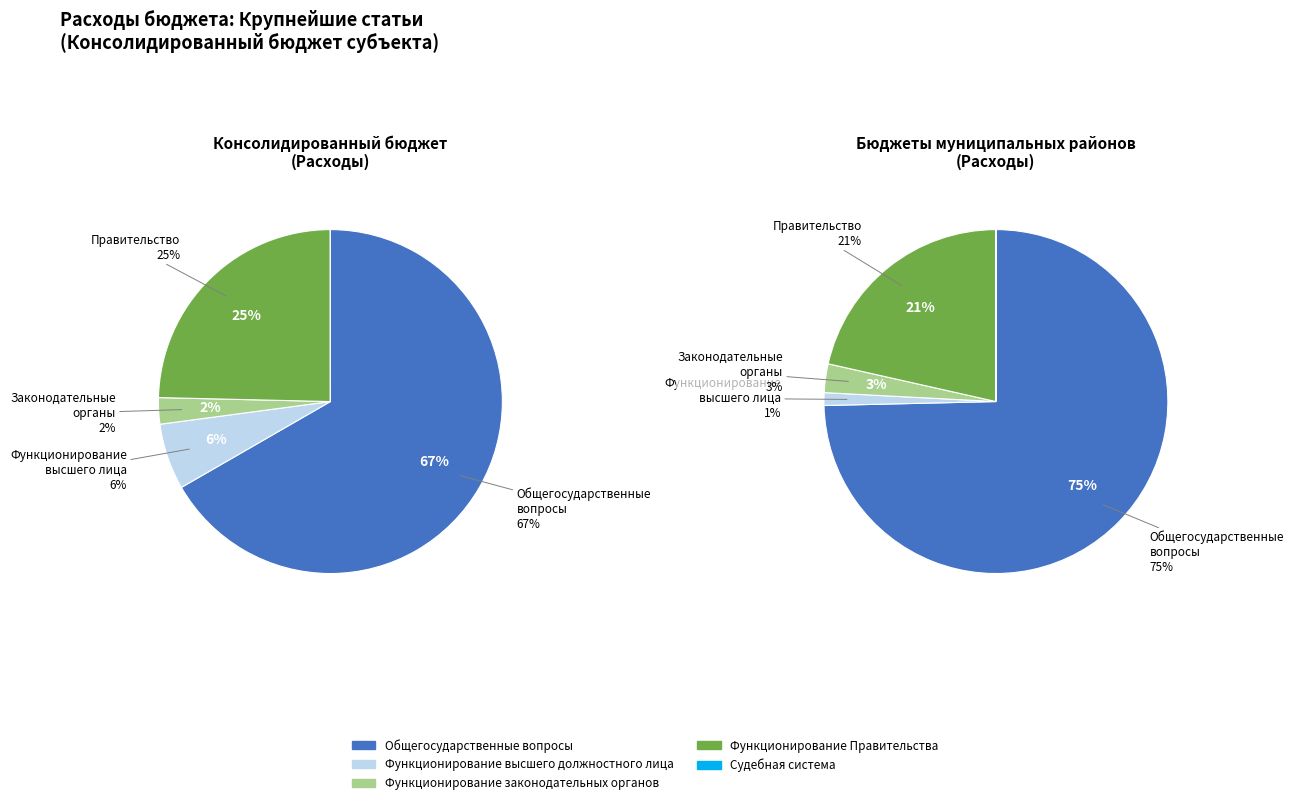

Is it true that Судебная система is 0% of the pie?

True